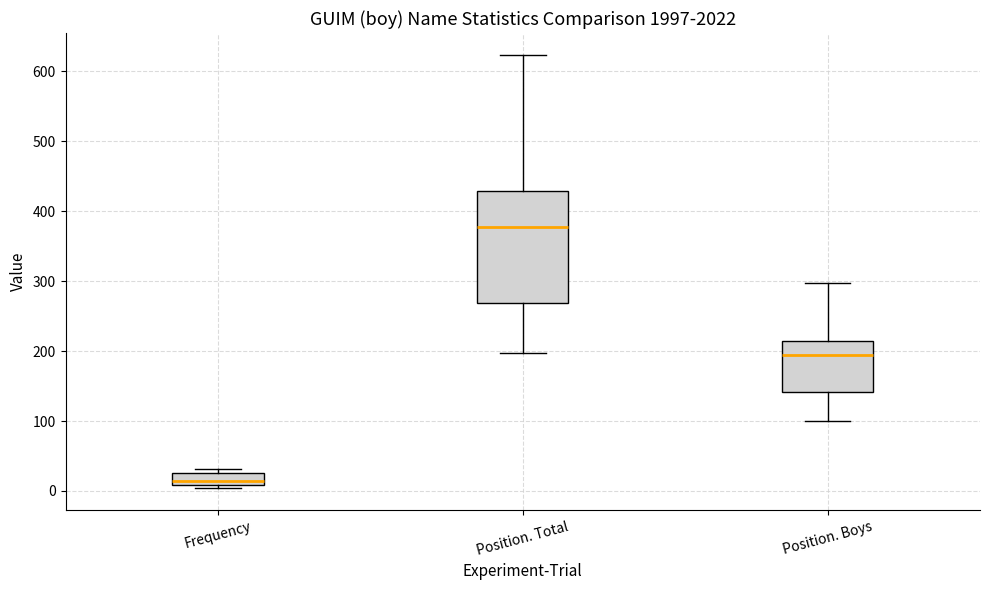

Comparing the boxes themselves (not the whiskers), which one is the tallest?

Position. Total